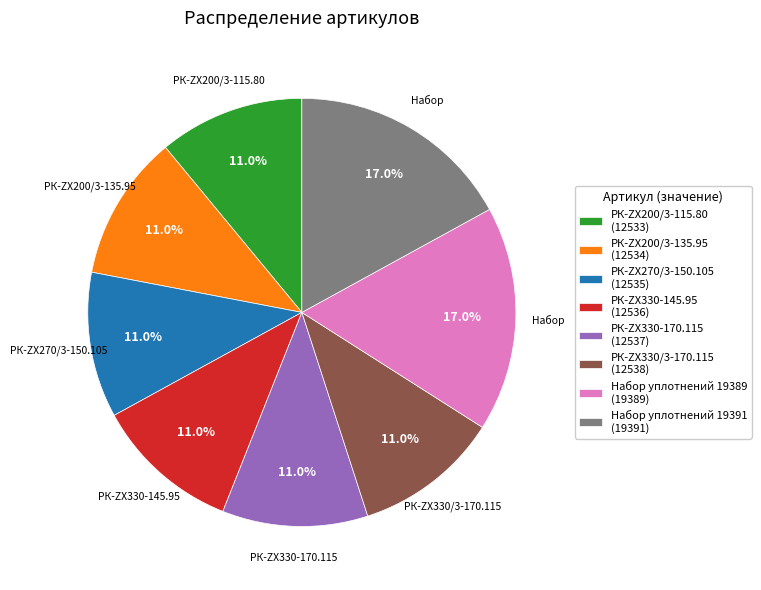

Count the number of slices in the pie.

8